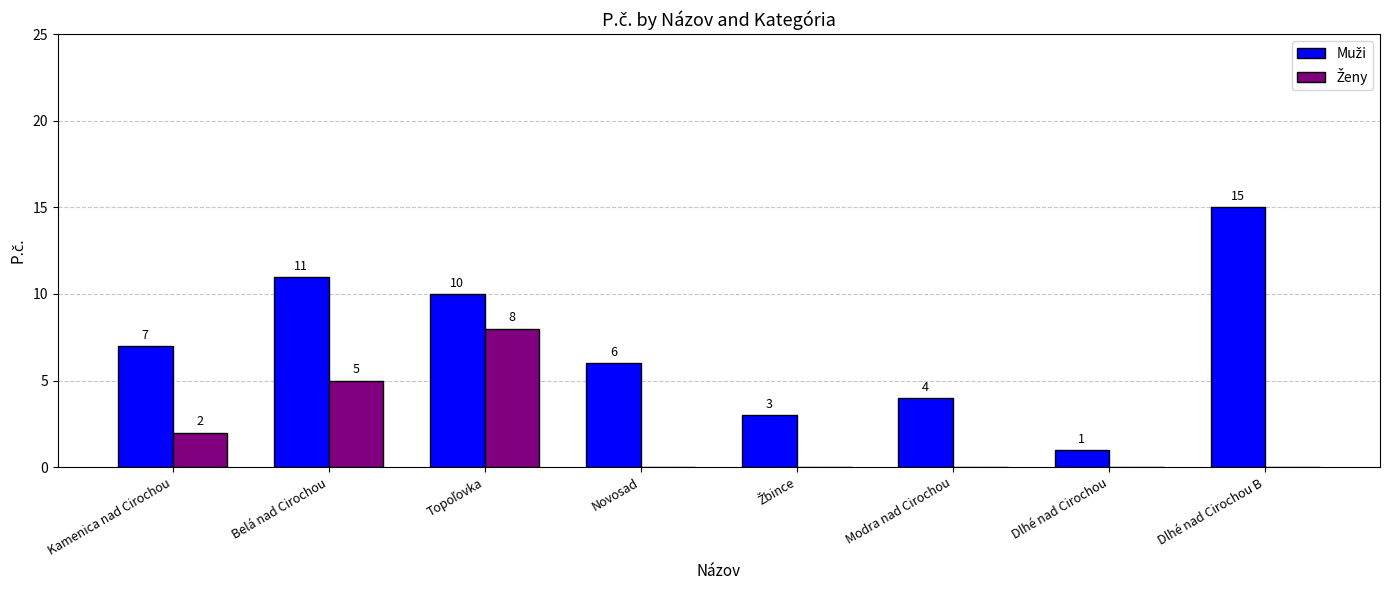

What is the greatest value displayed?

15